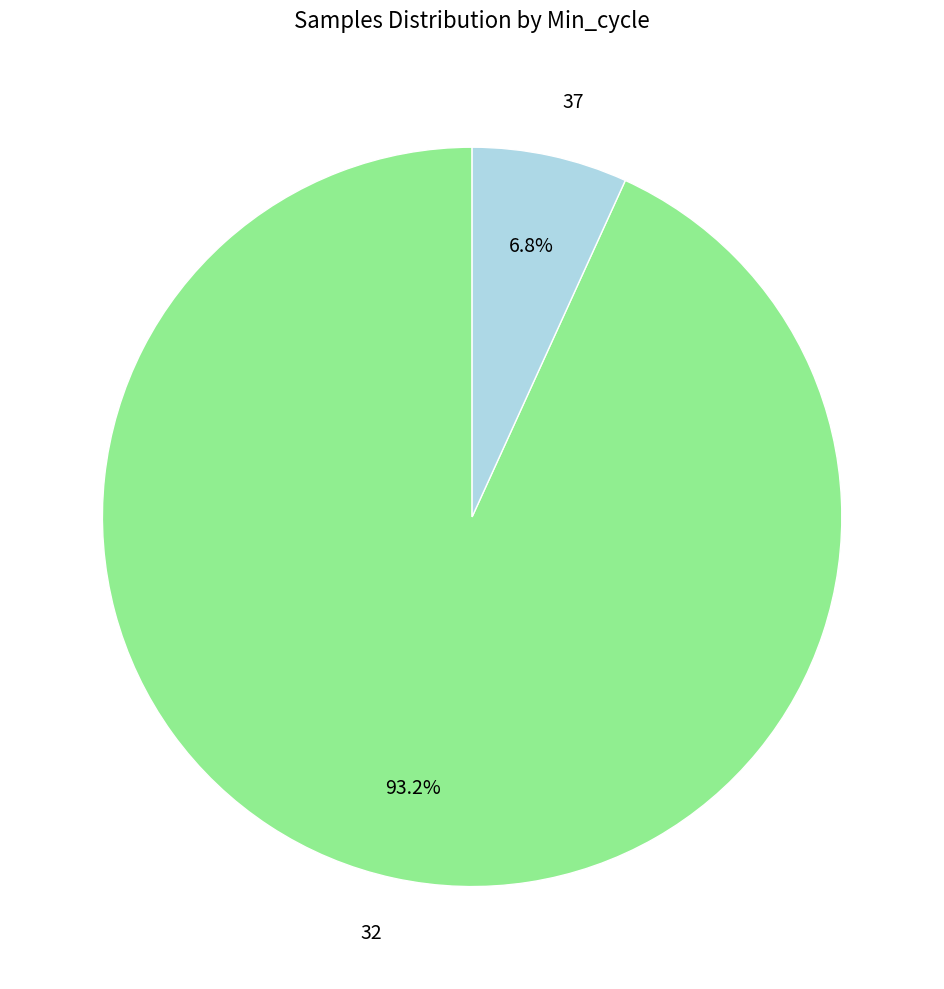

How many segments does this pie chart have?

2